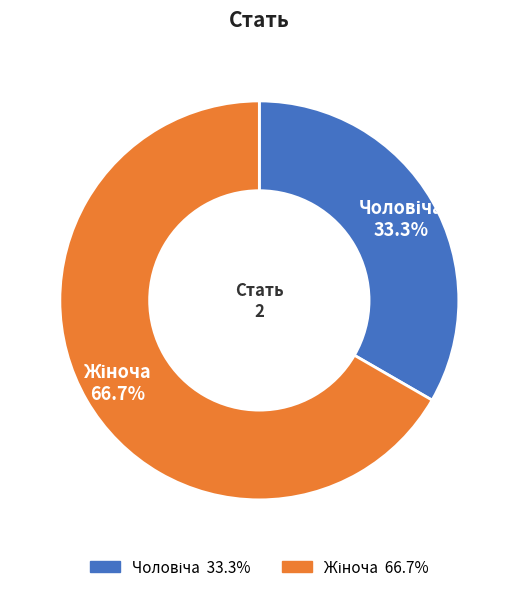

Is there any slice that represents more than half of the pie?

Yes